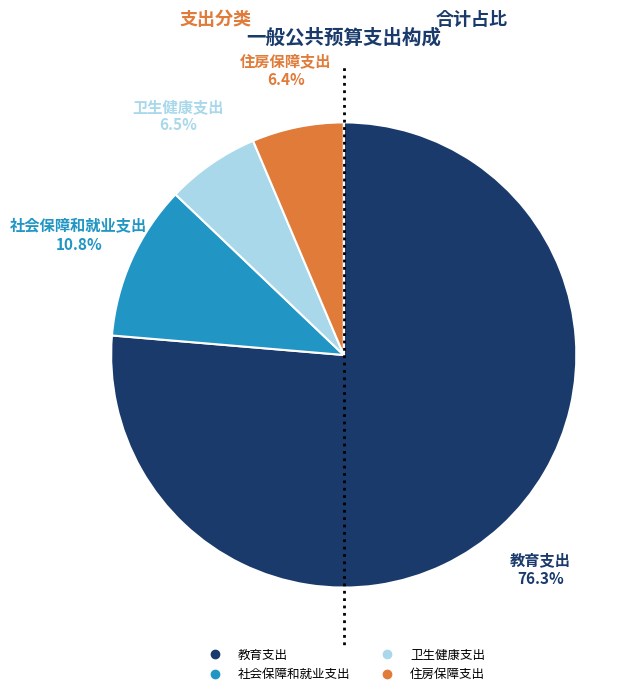

What percentage is the 社会保障和就业支出 slice, to the nearest percent?

11%